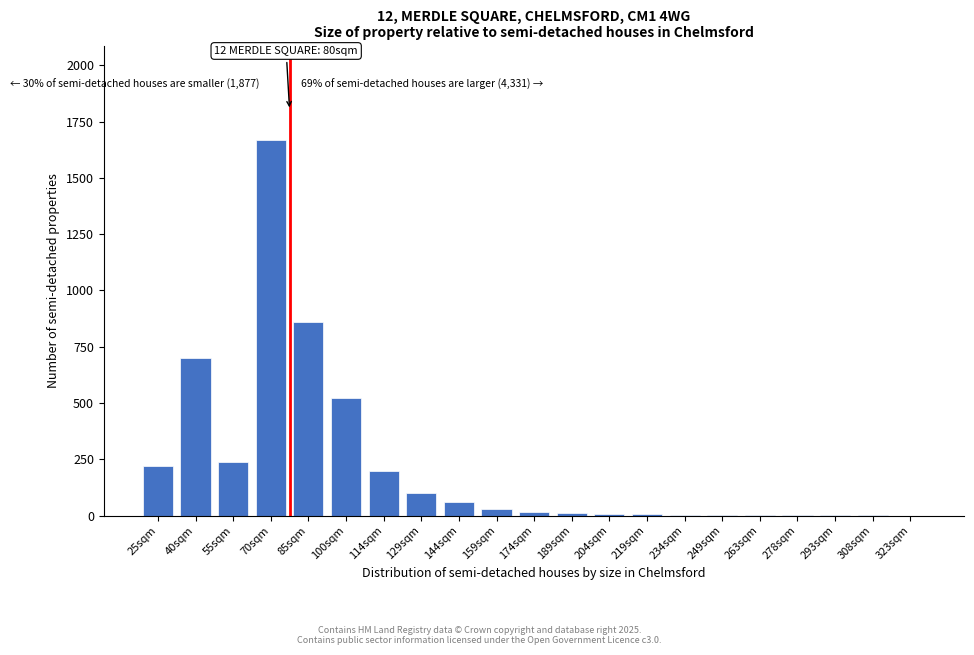

What is the greatest value displayed?

1670